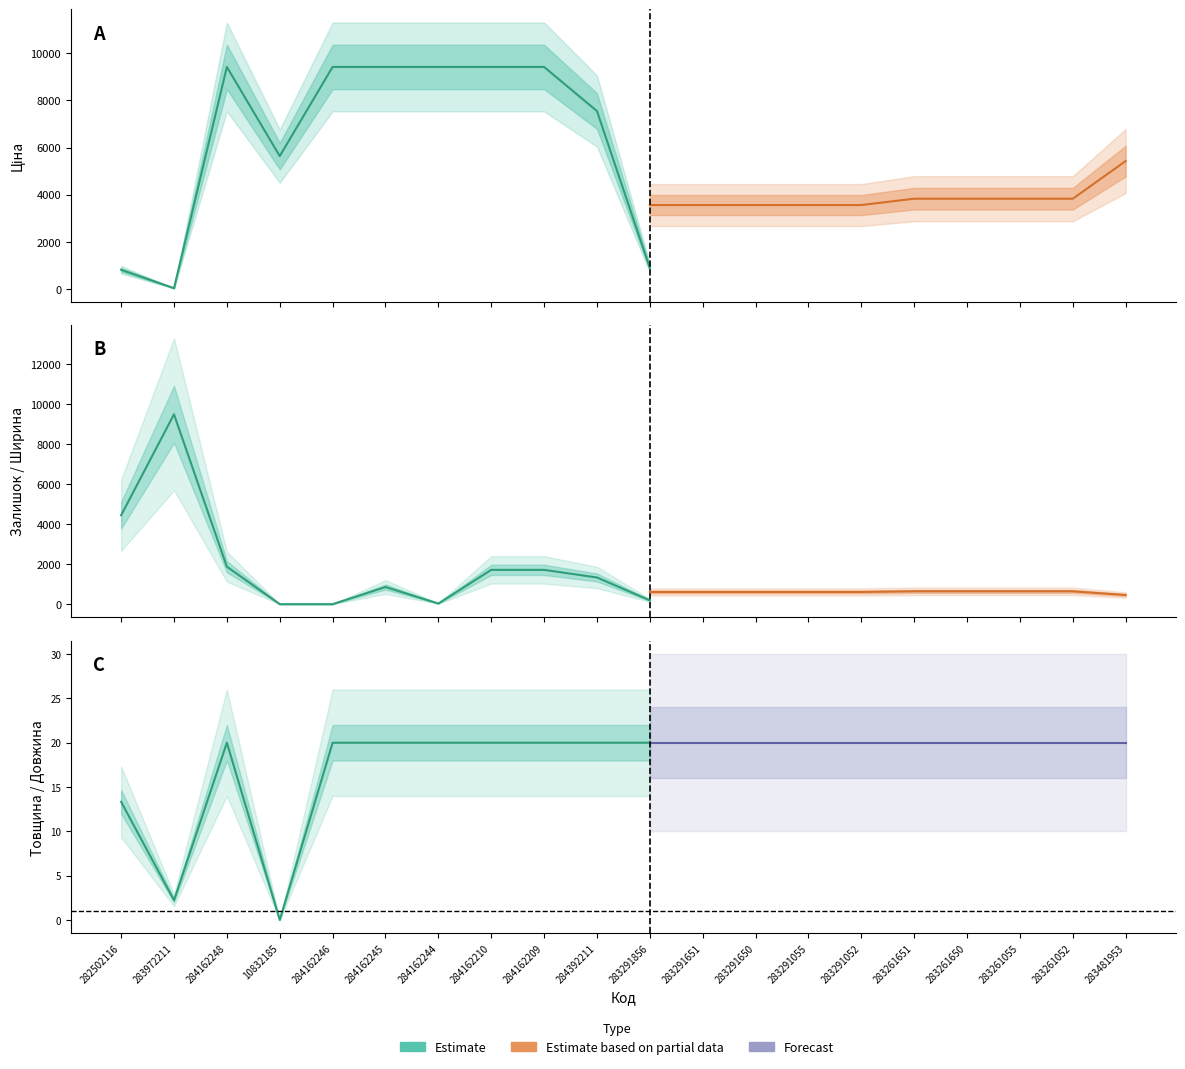

Does the chart have visible grid lines?

No